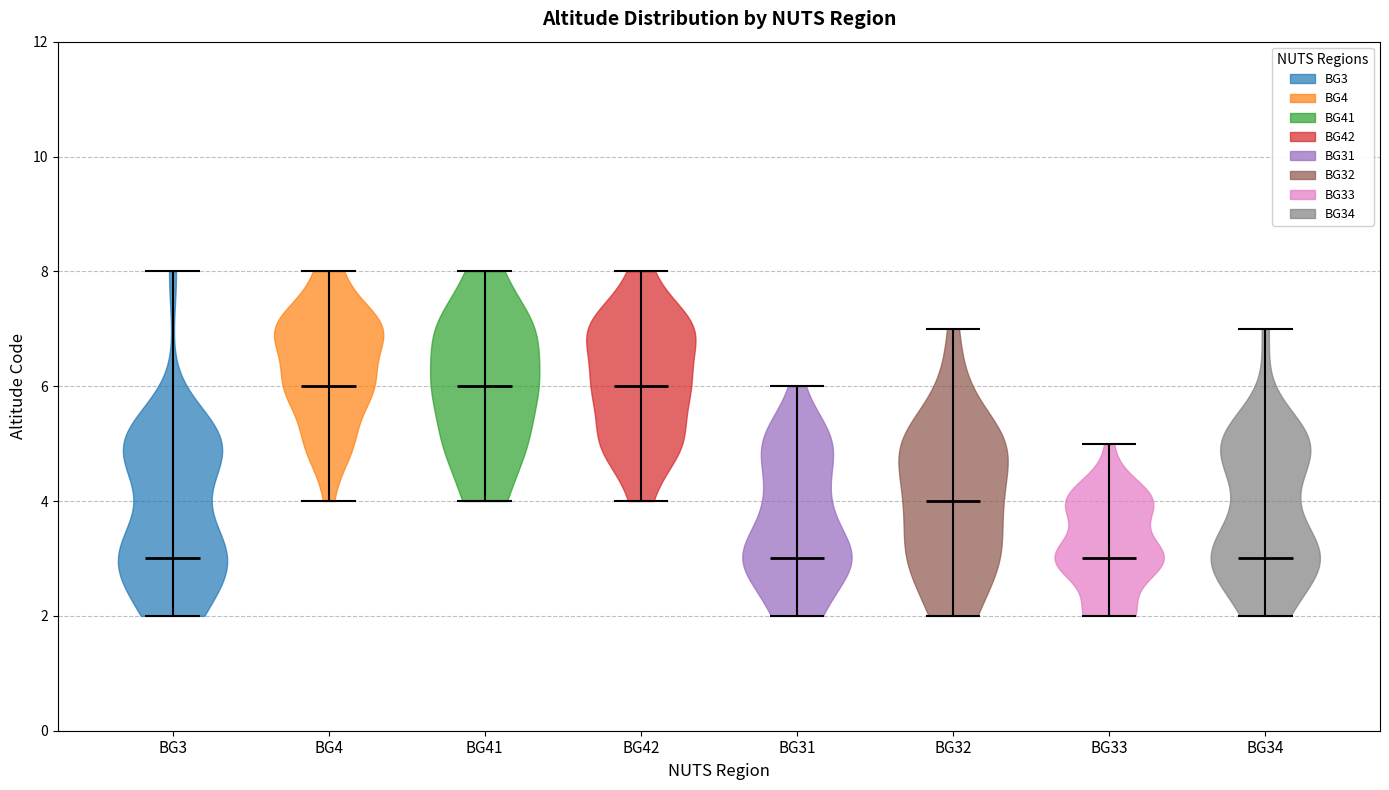

Reading left to right, read every violin against the y-axis: where its median line is, and the lowest and highest points it reaches. The values are not printed on the chart, so give them approximately, as read against the axis.

BG3: median line 3, lowest point 2, highest point 8
BG4: median line 6, lowest point 4, highest point 8
BG41: median line 6, lowest point 4, highest point 8
BG42: median line 6, lowest point 4, highest point 8
BG31: median line 3, lowest point 2, highest point 6
BG32: median line 4, lowest point 2, highest point 7
BG33: median line 3, lowest point 2, highest point 5
BG34: median line 3, lowest point 2, highest point 7